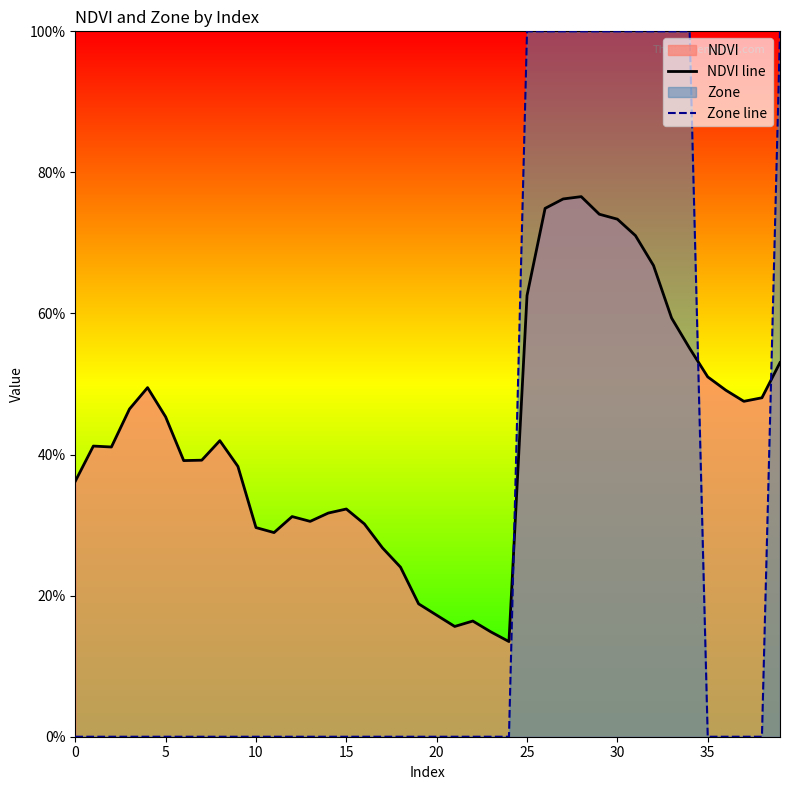

What is the sum of the NDVI line values at 35 and 33?

1.1